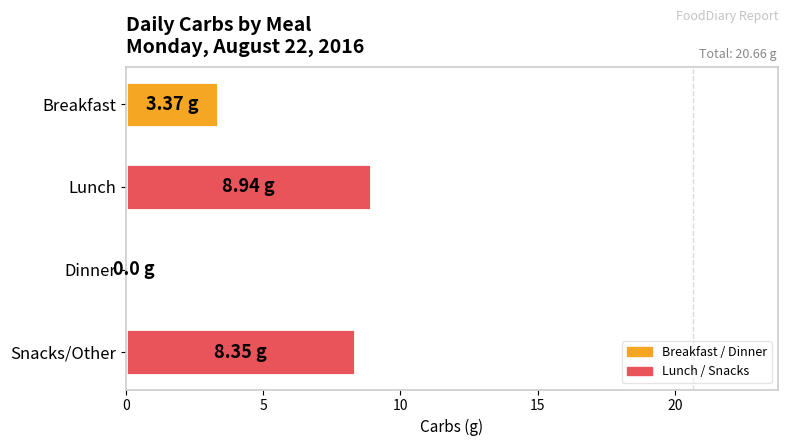

Are the bars horizontal?

Yes